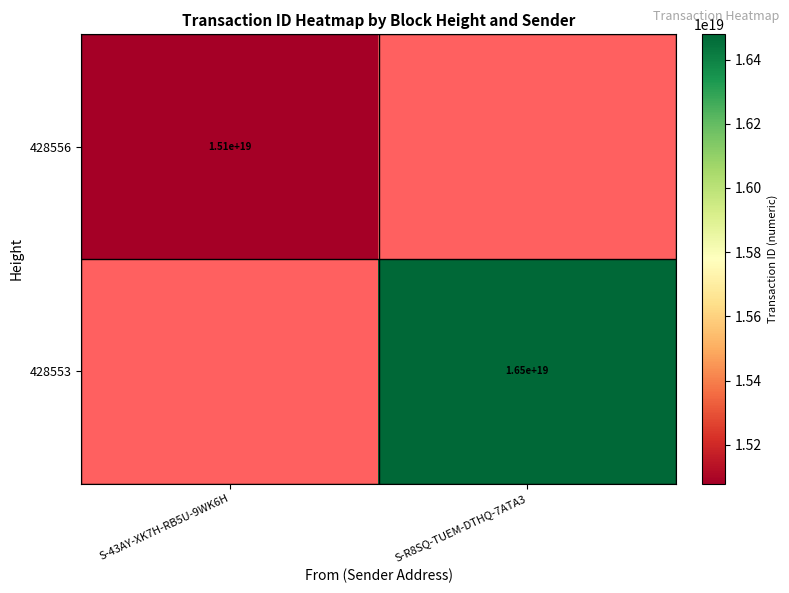

Is it true that 428556 equals 15100000000000000000 at S-43AY-XK7H-RB5U-9WK6H?

True